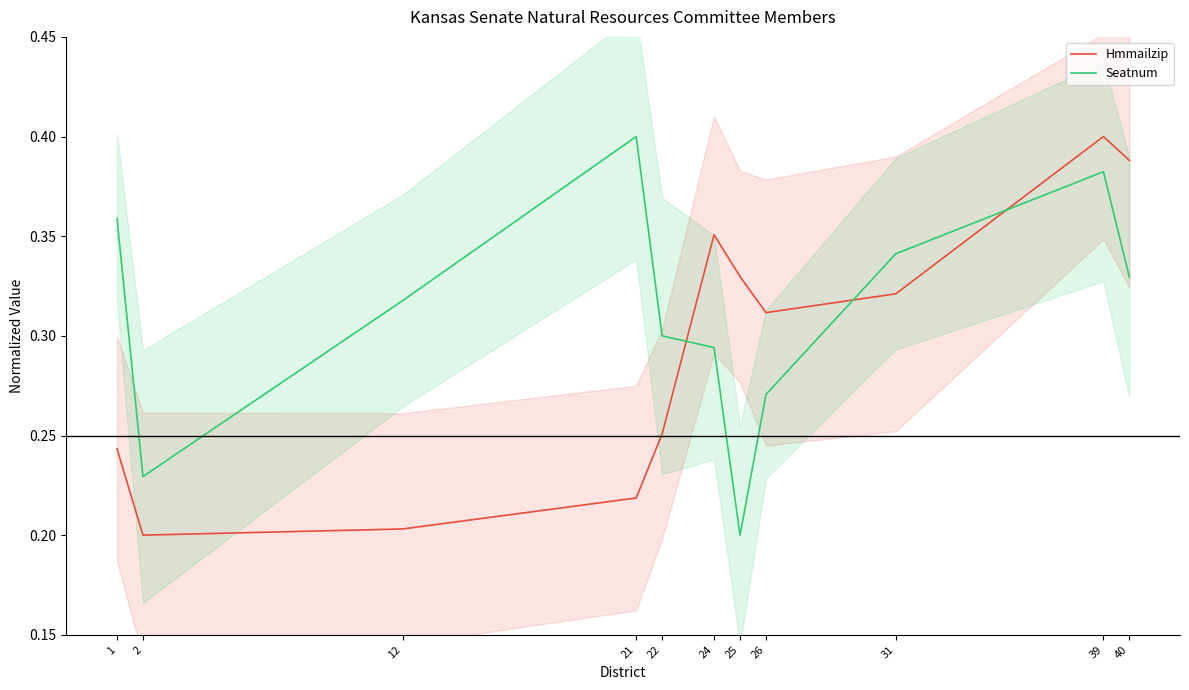

What value does the Seatnum series have at 40?

0.3